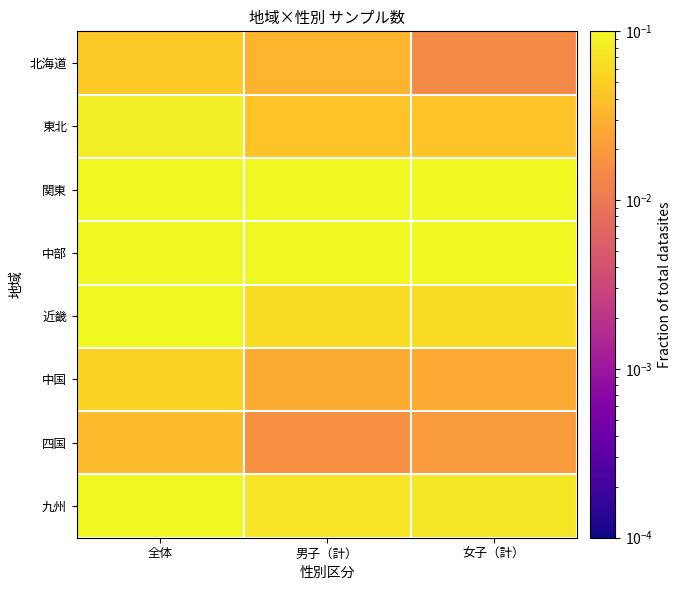

At which category is the sum across all series the highest?

全体